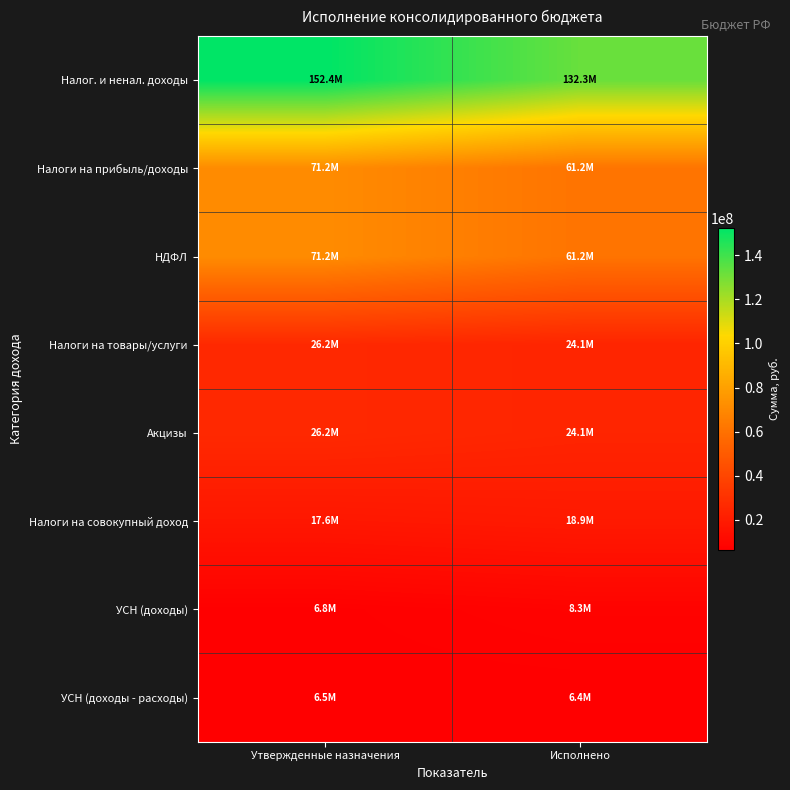

Reading left to right, list all the values displayed in this chart.

Налог. и ненал. доходы: Утвержденные назначения=152363172.8	Исполнено=132327268.8
Налоги на прибыль/доходы: Утвержденные назначения=71206499.0	Исполнено=61193367.7
НДФЛ: Утвержденные назначения=71206499.0	Исполнено=61193367.7
Налоги на товары/услуги: Утвержденные назначения=26154290.0	Исполнено=24149052.3
Акцизы: Утвержденные назначения=26154290.0	Исполнено=24149052.3
Налоги на совокупный доход: Утвержденные назначения=17616800.0	Исполнено=18870736.1
УСН (доходы): Утвержденные назначения=6773000.0	Исполнено=8296128.0
УСН (доходы - расходы): Утвержденные назначения=6484000.0	Исполнено=6440043.5